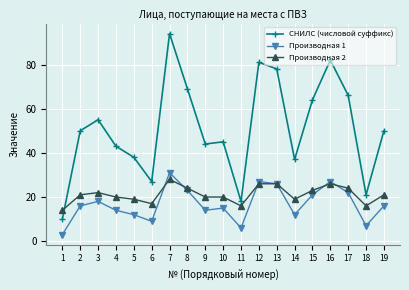

What is the difference between the highest and lowest values at 3?

37